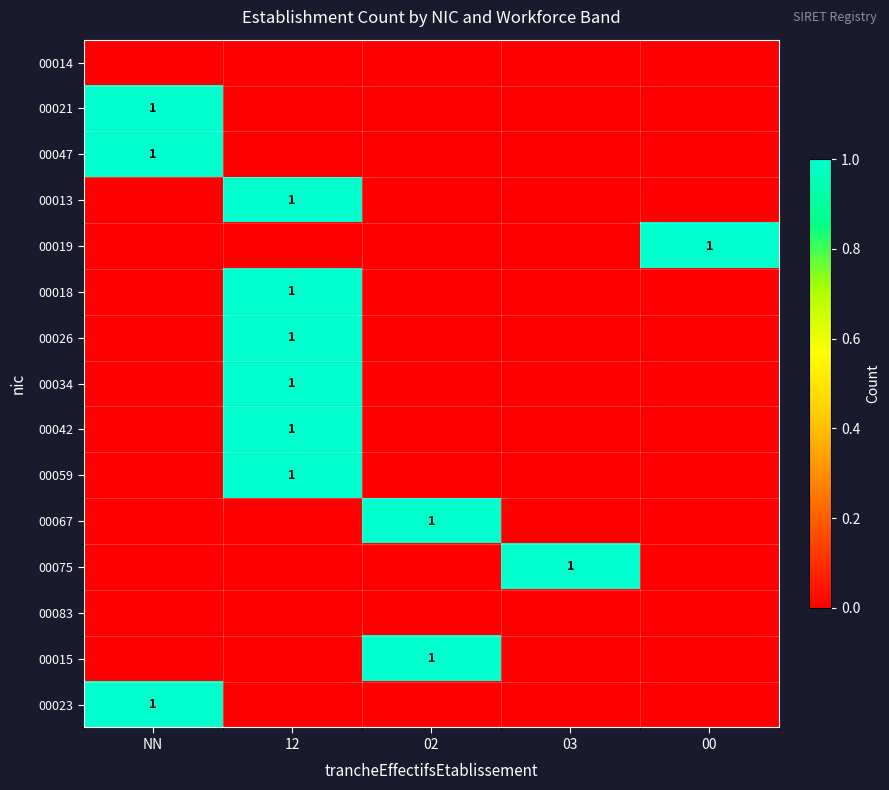

True or false: 00013 has a value of 1 at 12.

True